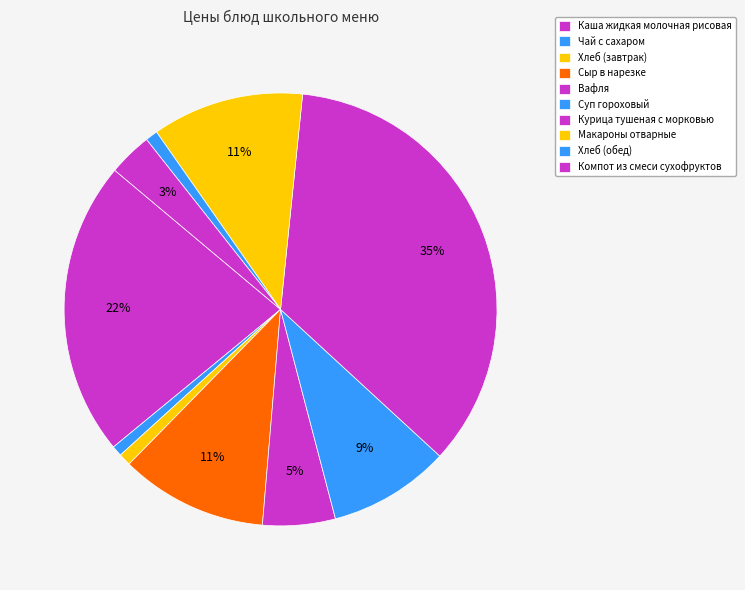

Combined, do Вафля and Макароны отварные account for over 50%?

No